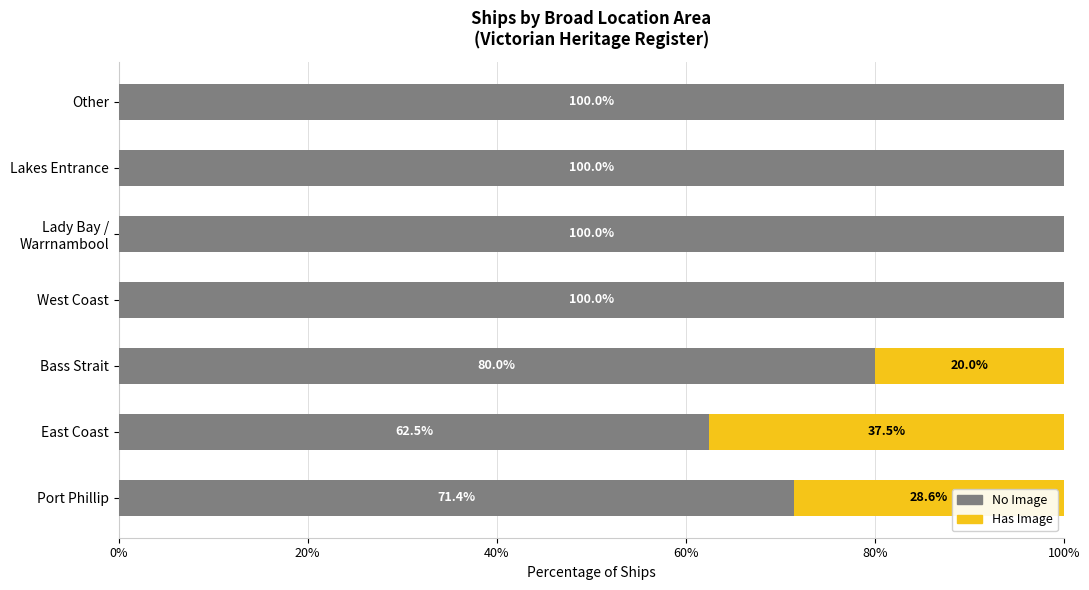

What is the total value across all series at East Coast?

100.0